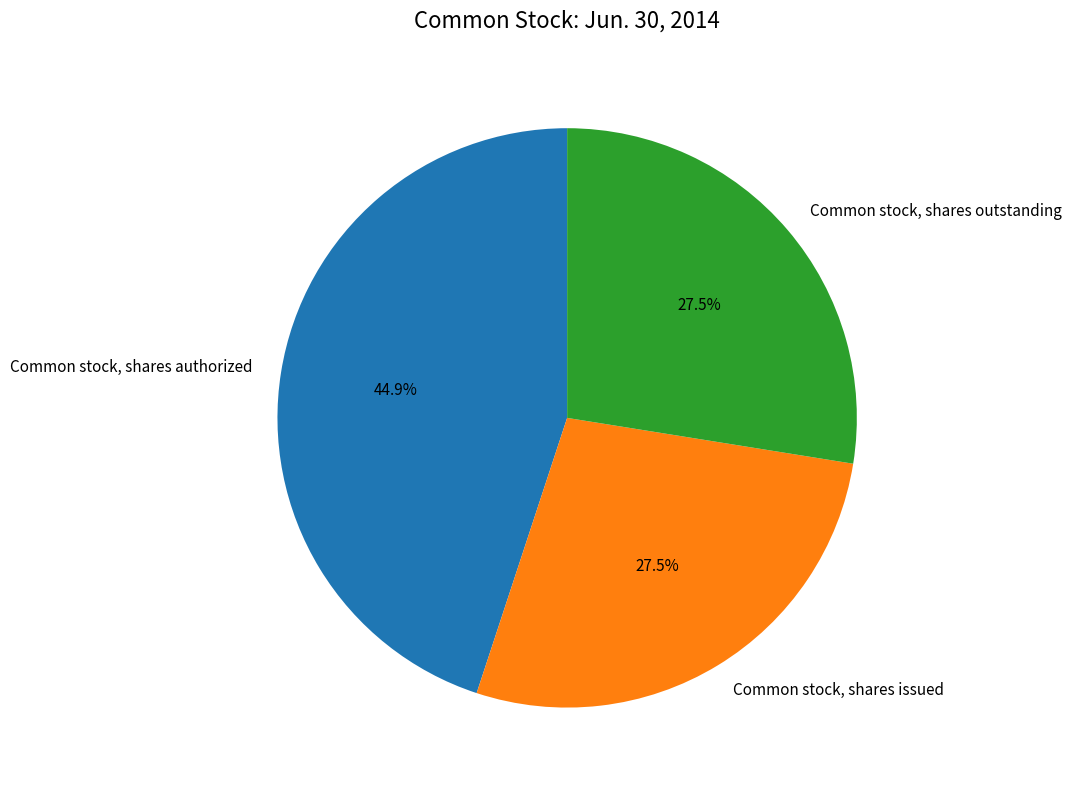

How many slices are in this pie chart?

3